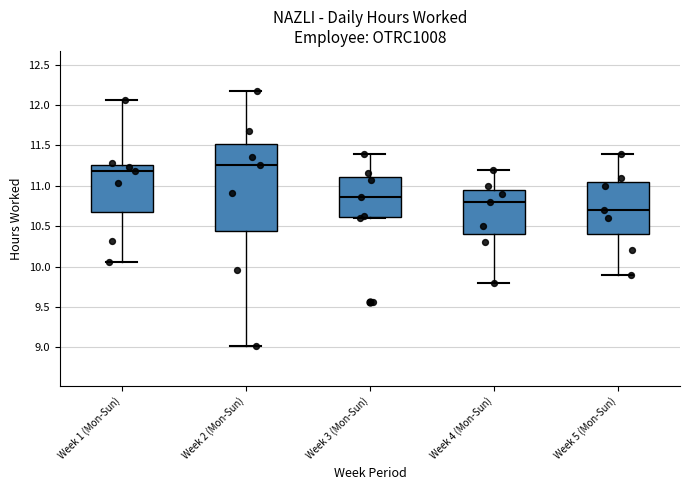

Reading left to right, read every box against the y-axis: the position of its median line, the range the box covers, and the ends of its whiskers. The values are not printed on the chart, so give them approximately, as read against the axis.

Week 1 (Mon-Sun): median 11.20, box 10.70 to 11.25, whiskers 10.05 to 12.05
Week 2 (Mon-Sun): median 11.25, box 10.45 to 11.50, whiskers 9.00 to 12.15
Week 3 (Mon-Sun): median 10.85, box 10.60 to 11.10, whiskers 10.60 (just below the box's lower edge) to 11.40
Week 4 (Mon-Sun): median 10.80, box 10.40 to 10.95, whiskers 9.80 to 11.20
Week 5 (Mon-Sun): median 10.70, box 10.40 to 11.05, whiskers 9.90 to 11.40